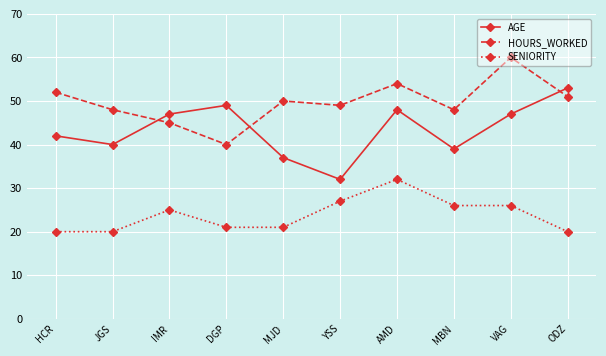

At which category does HOURS_WORKED reach its first local peak?

MJD